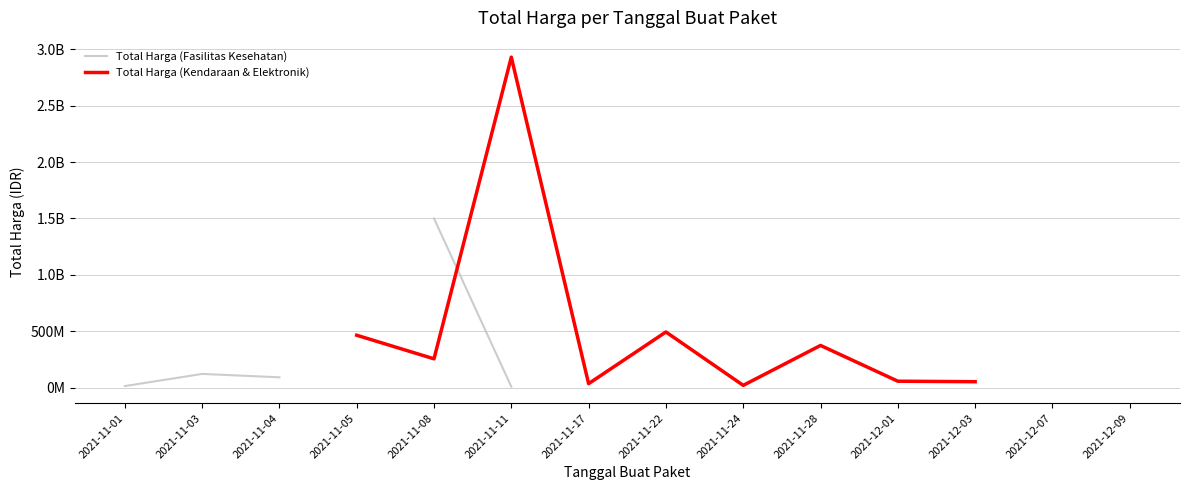

True or false: Total Harga (Kendaraan & Elektronik) has a value of 56152800.0 at 2021-12-01.

True